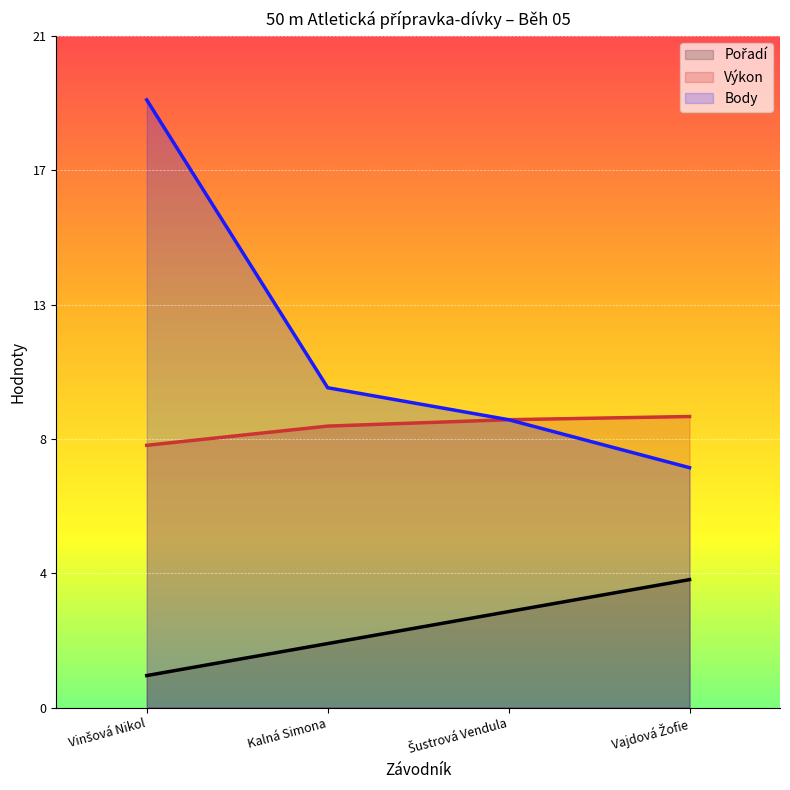

At Vinšová Nikol, list the series in order from largest to smallest.

Body, Výkon, Pořadí